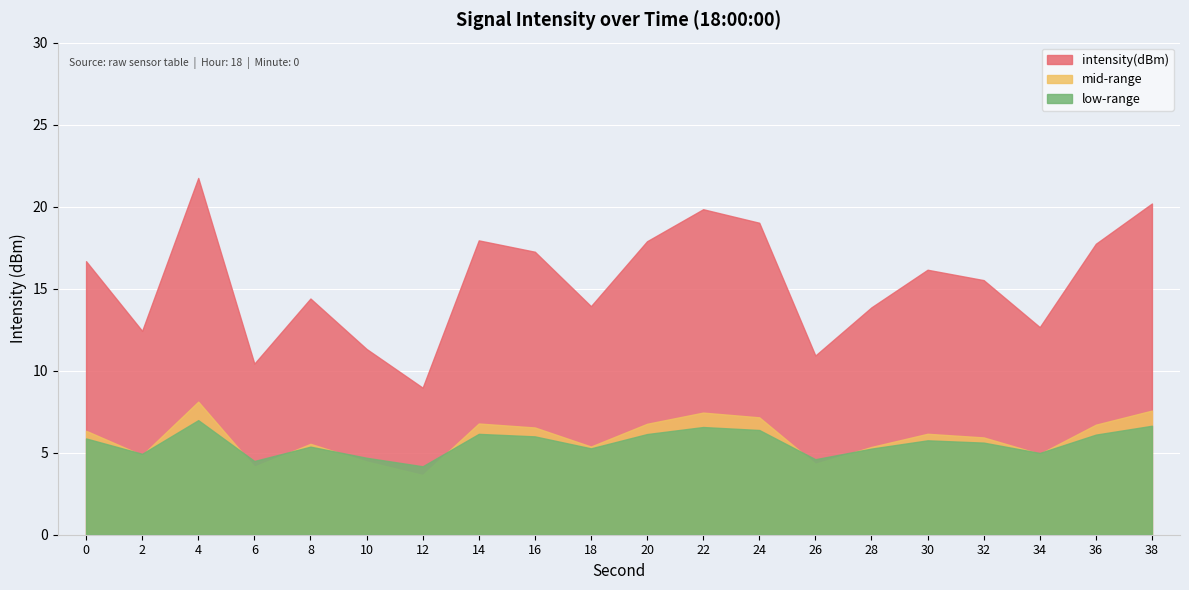

What is the spread (max minus min) of values at 20?

11.8